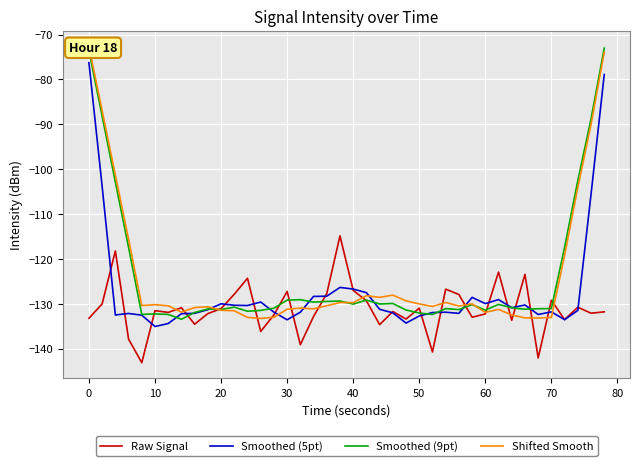

Rank the series by their maximum value, from highest to lowest.

Shifted Smooth, Smoothed (9pt), Smoothed (5pt), Raw Signal